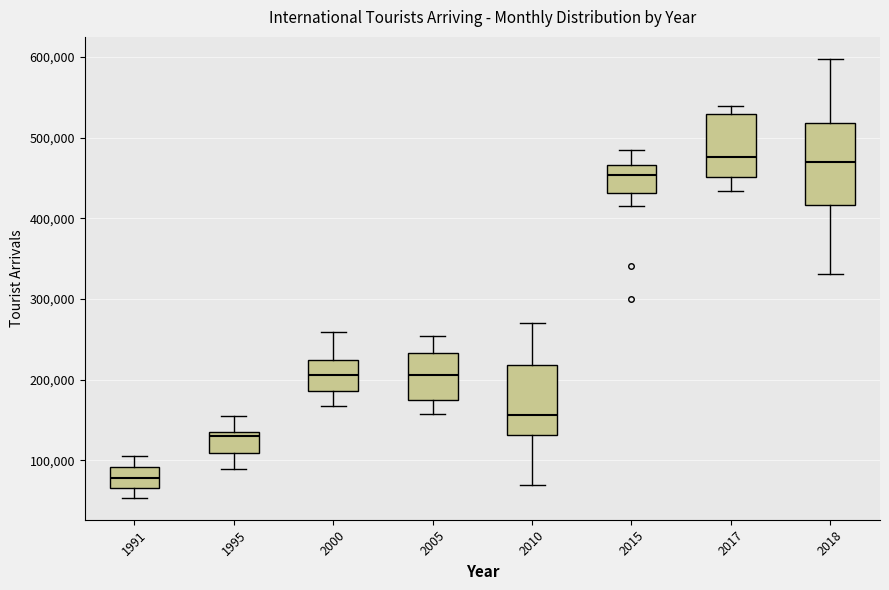

Which box's median line is the lowest?

1991